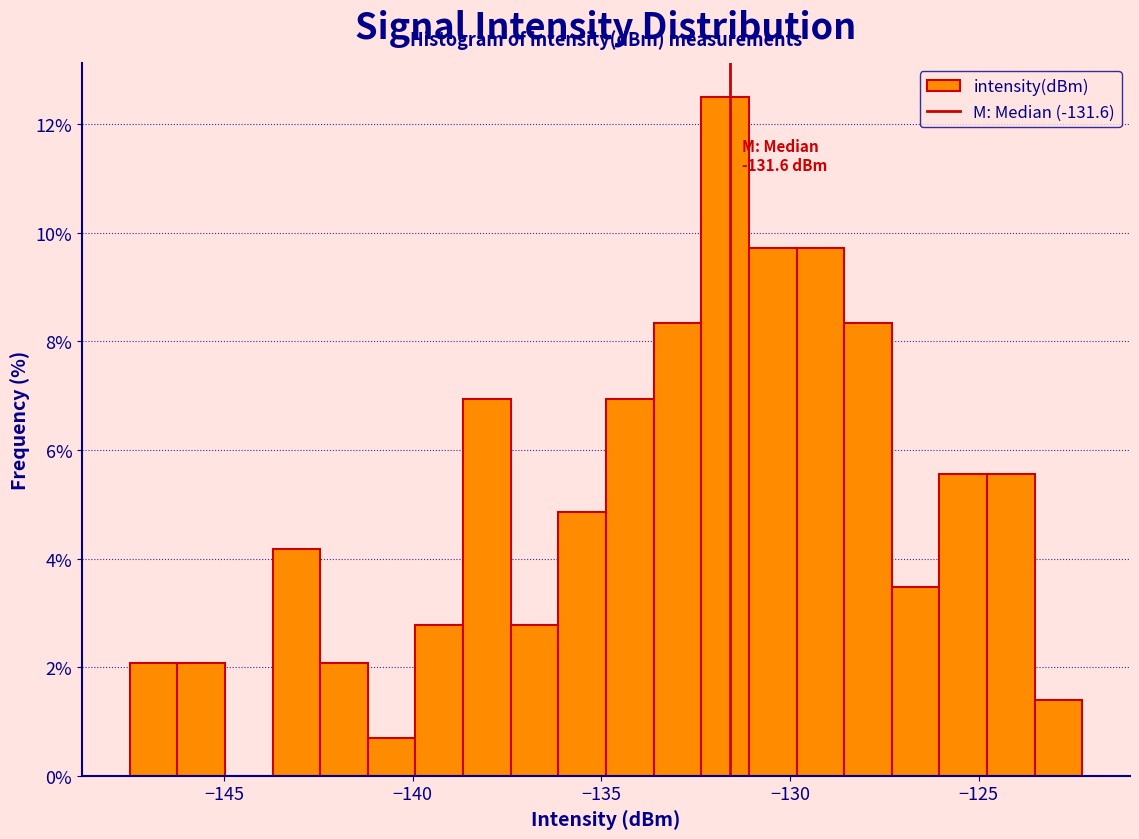

Read against the x-axis, roughly where is the centre of the tallest bar?

-131.5